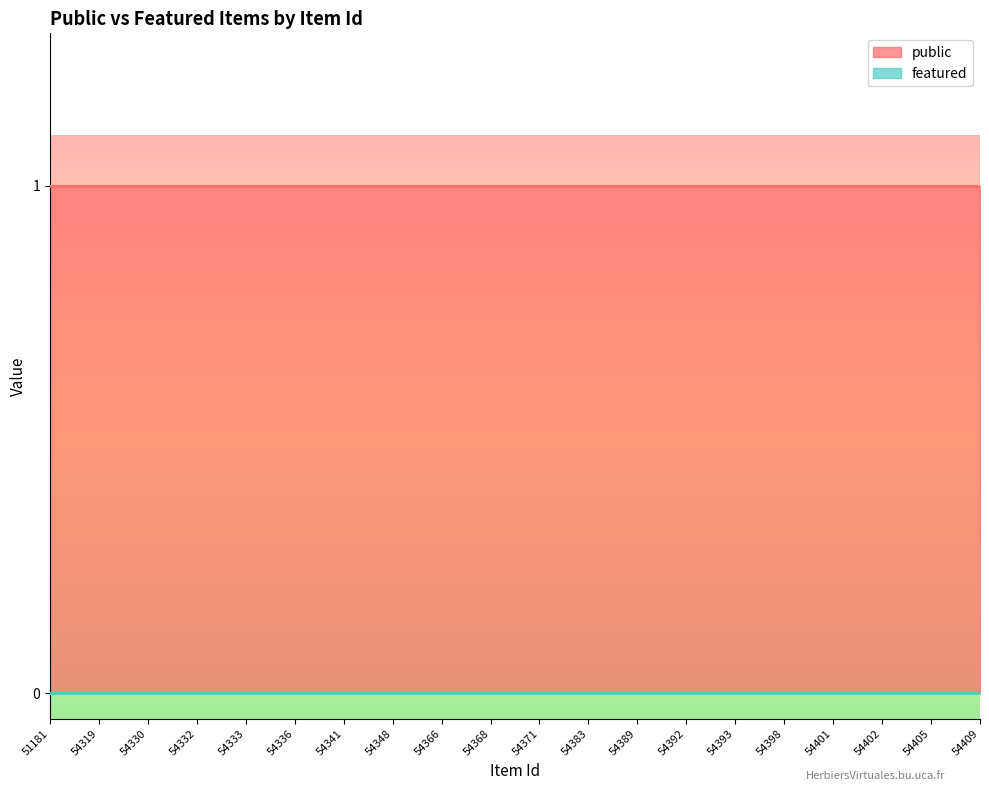

How many categories are shown in the chart?

20